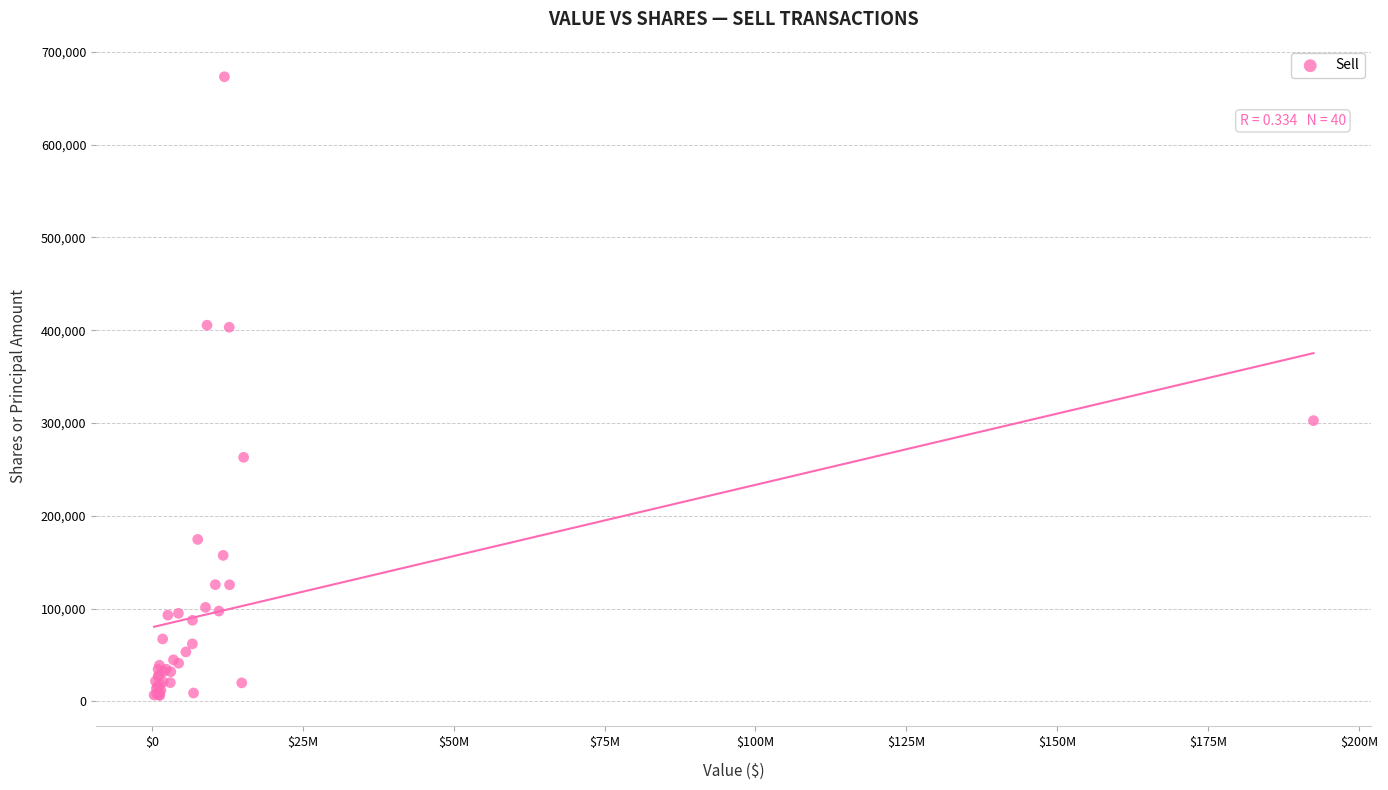

What Y value in the scatter plot is closest to 339721?

302509